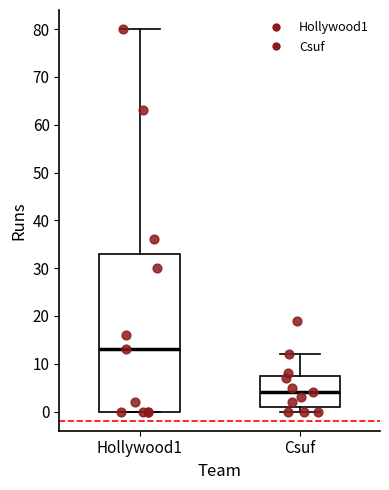

Which box is the tallest, from its lower edge to its upper edge?

Hollywood1